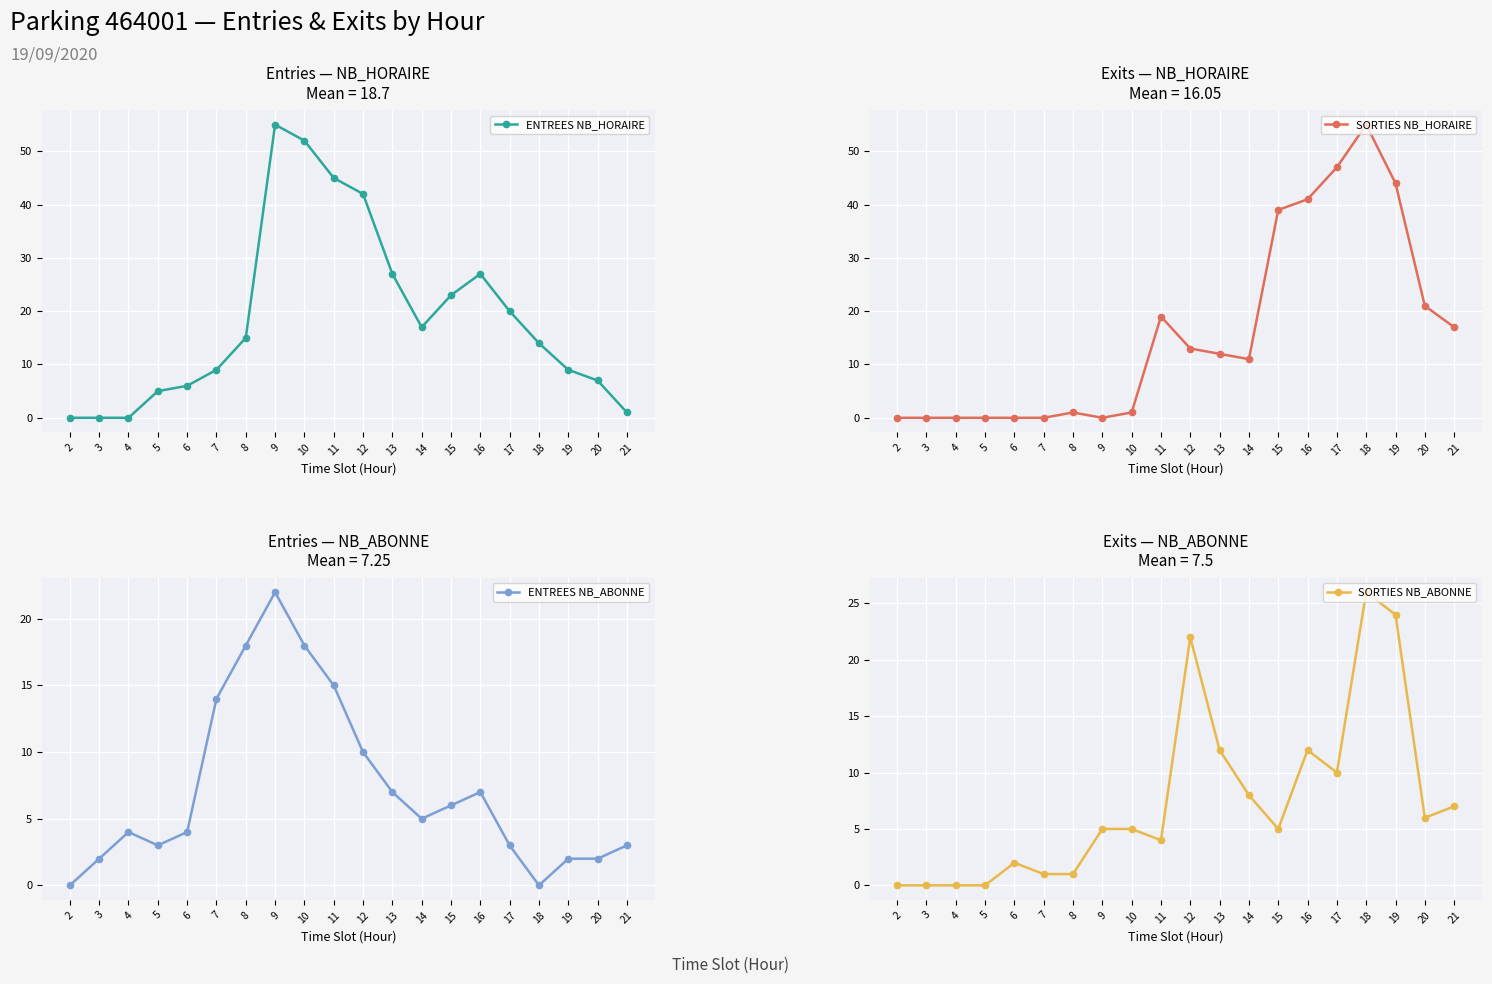

Where do ENTREES NB_ABONNE and SORTIES NB_HORAIRE first cross each other?

10 and 11